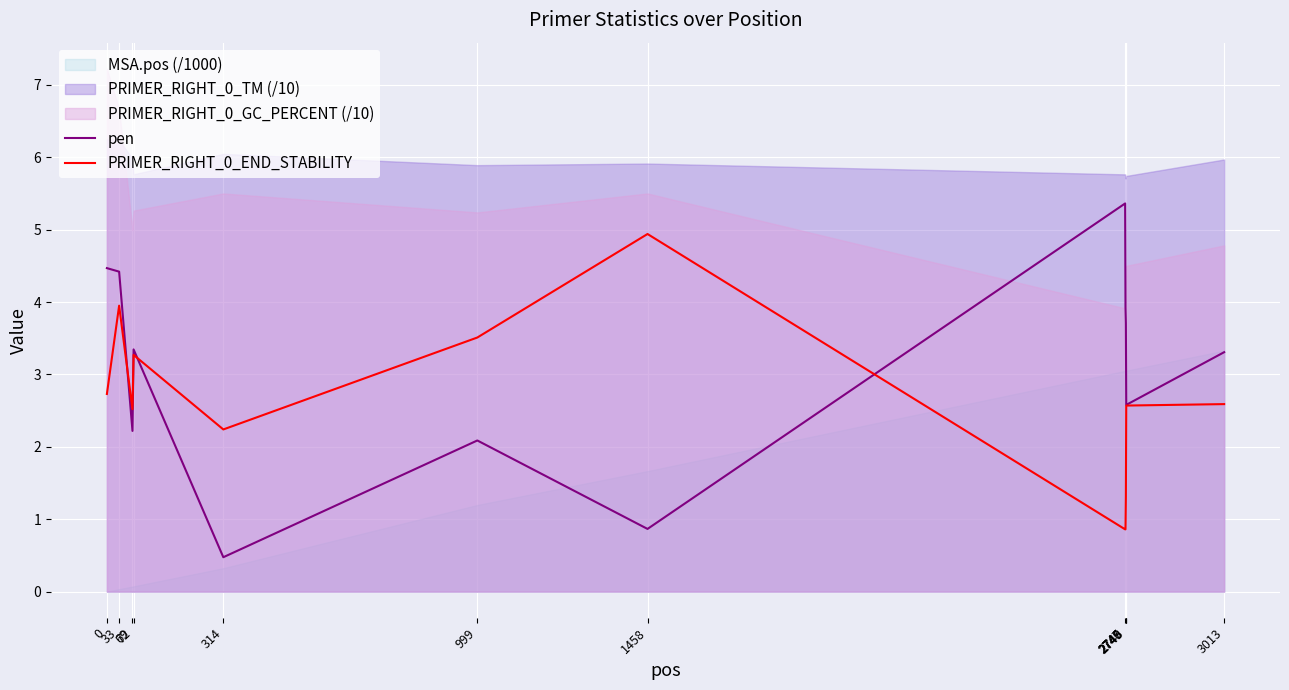

What is the lowest value of the PRIMER_RIGHT_0_END_STABILITY series?

0.9